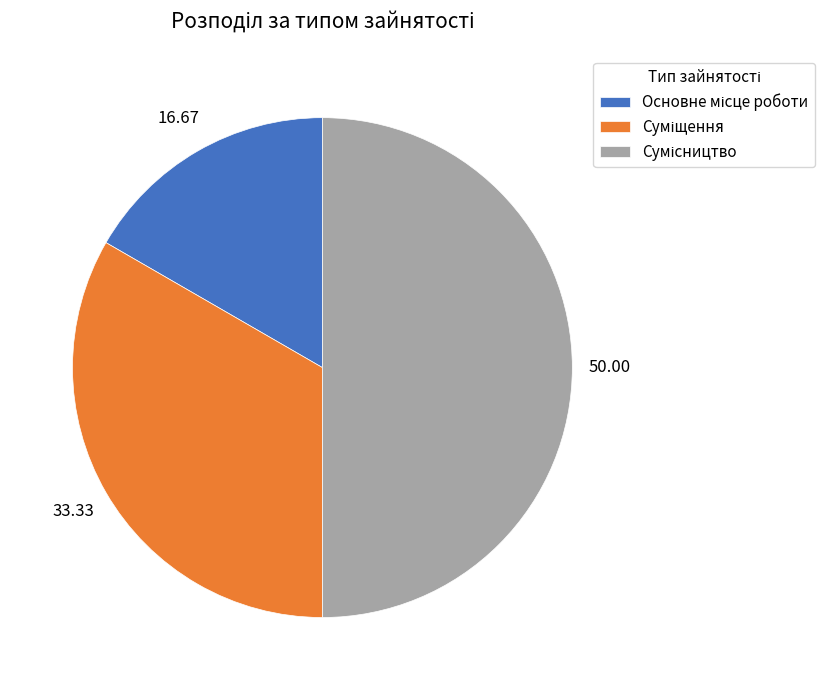

Is it true that Сумісництво is 65% of the pie?

False